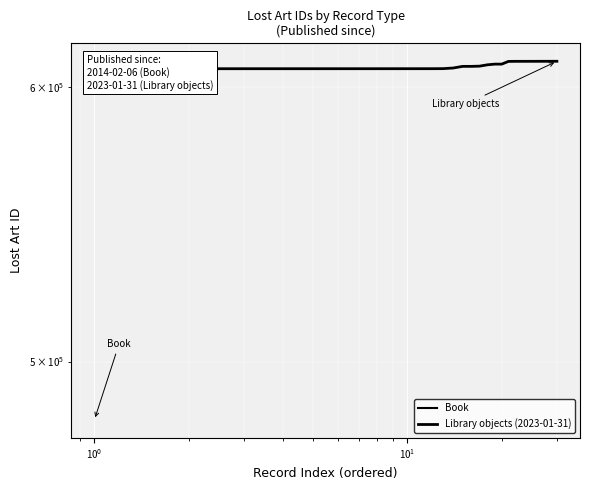

Reading left to right, list all the values displayed in this chart.

607437	607438	607439	607440	607441	607442	607443	607444	607445	607446	607447	607448	607471	607726	608384	608385	608479	609021	609297	609298	610391	610426	610427	610428	610429	610436	610443	610444	610450	610453